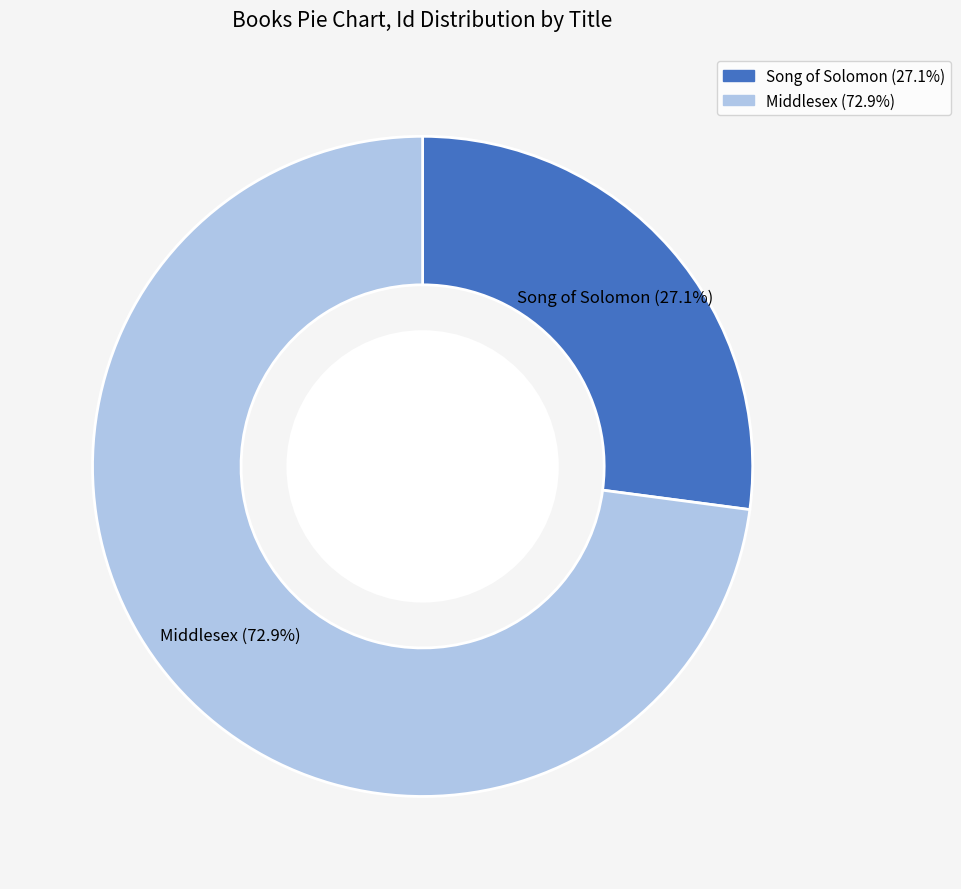

How many segments does this pie chart have?

2